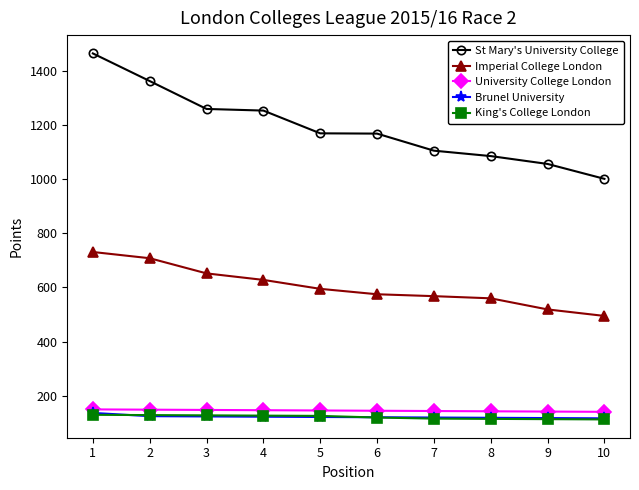

At how many categories does at least one series exceed 1137?

6